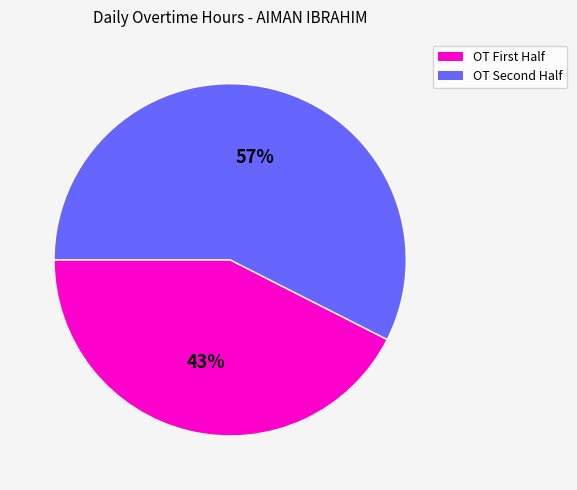

To the nearest percent, what is the average slice percentage?

50%